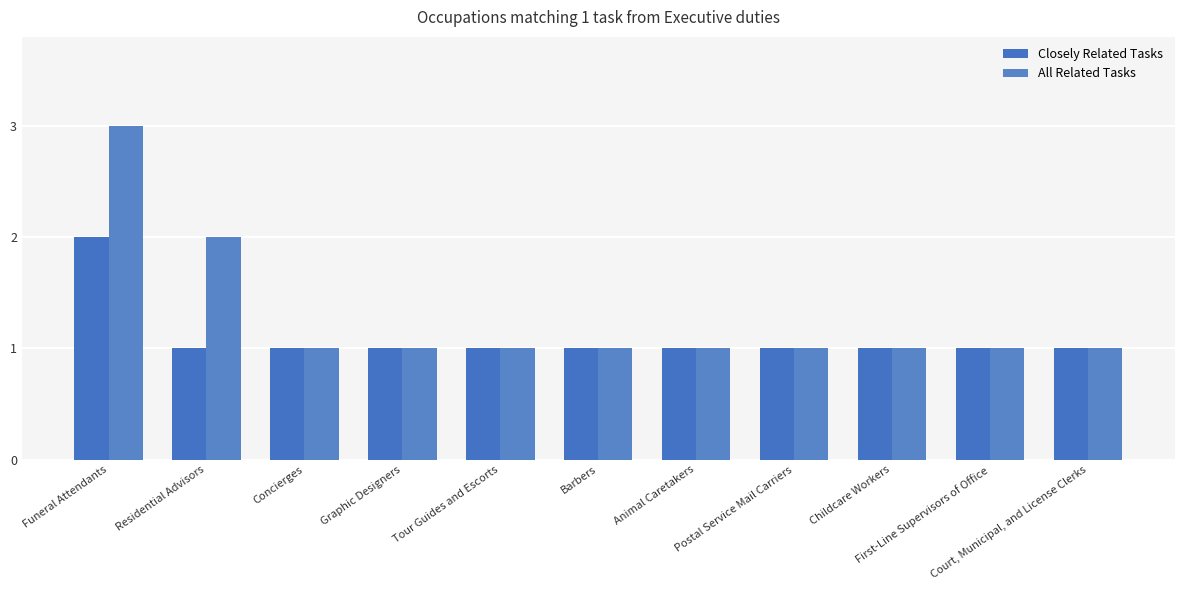

Count the number of data series in this chart.

2